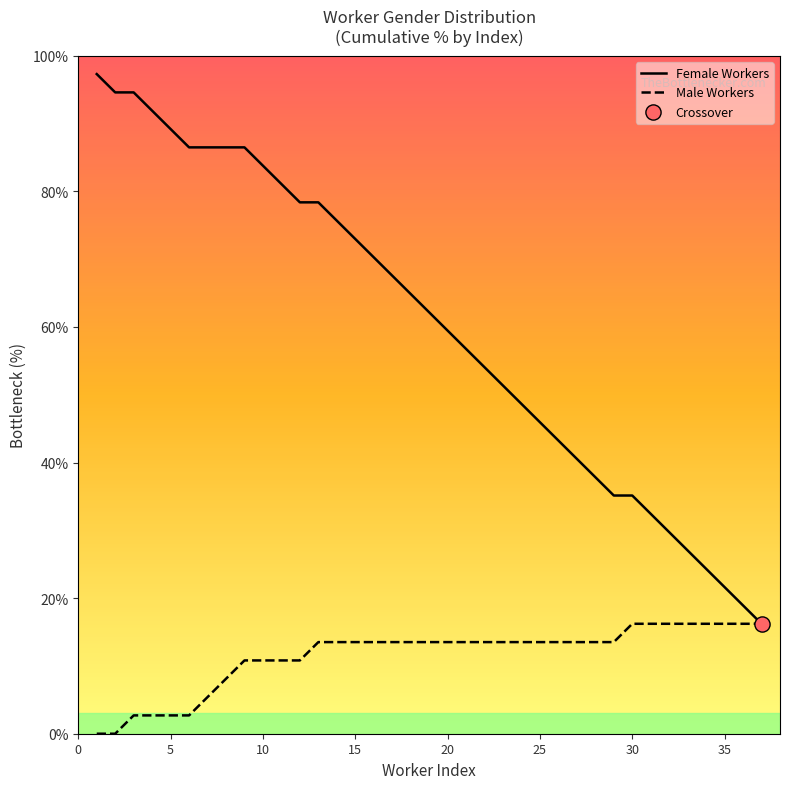

Which series has the largest total across all categories?

Female Workers